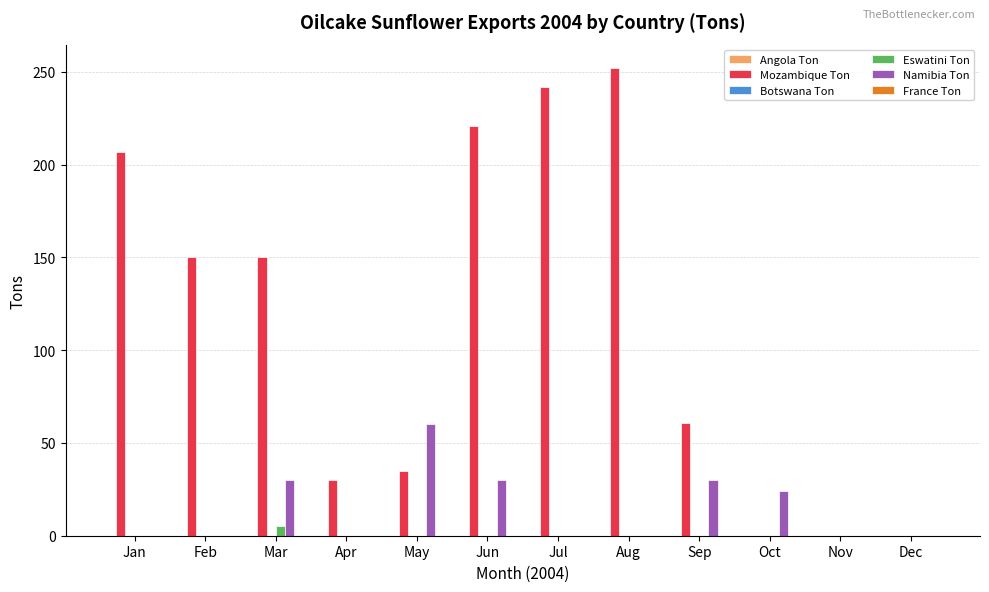

Which series has the largest total across all categories?

Mozambique Ton